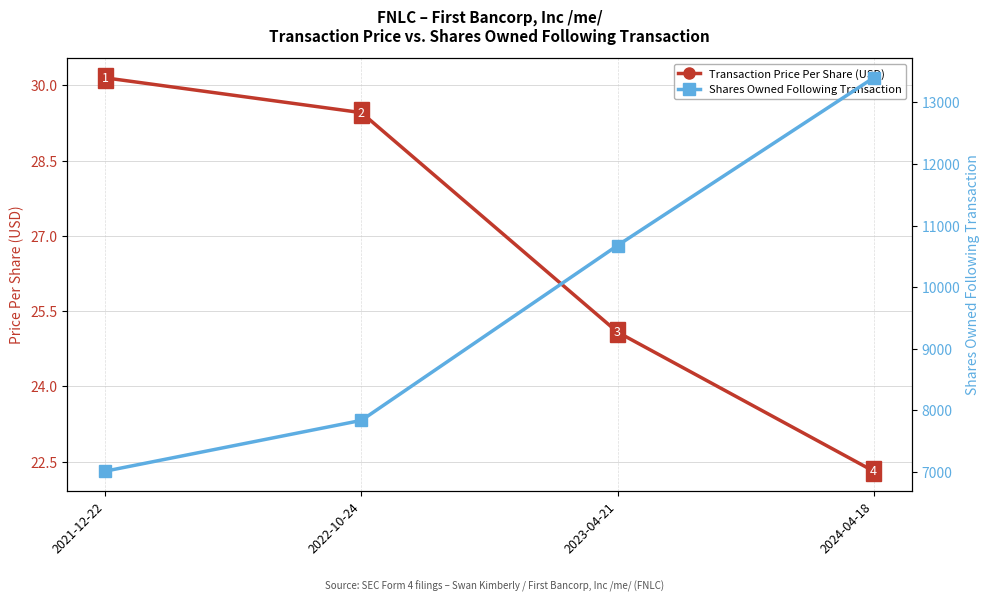

What position from the right is 2024-04-18?

1